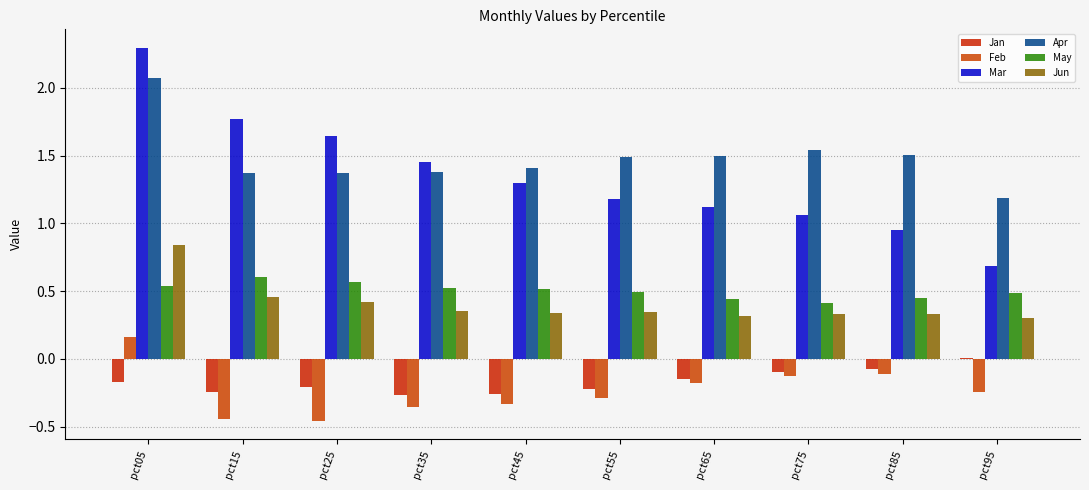

Rank the categories by Feb value from highest to lowest.

pct05, pct85, pct75, pct65, pct95, pct55, pct45, pct35, pct15, pct25